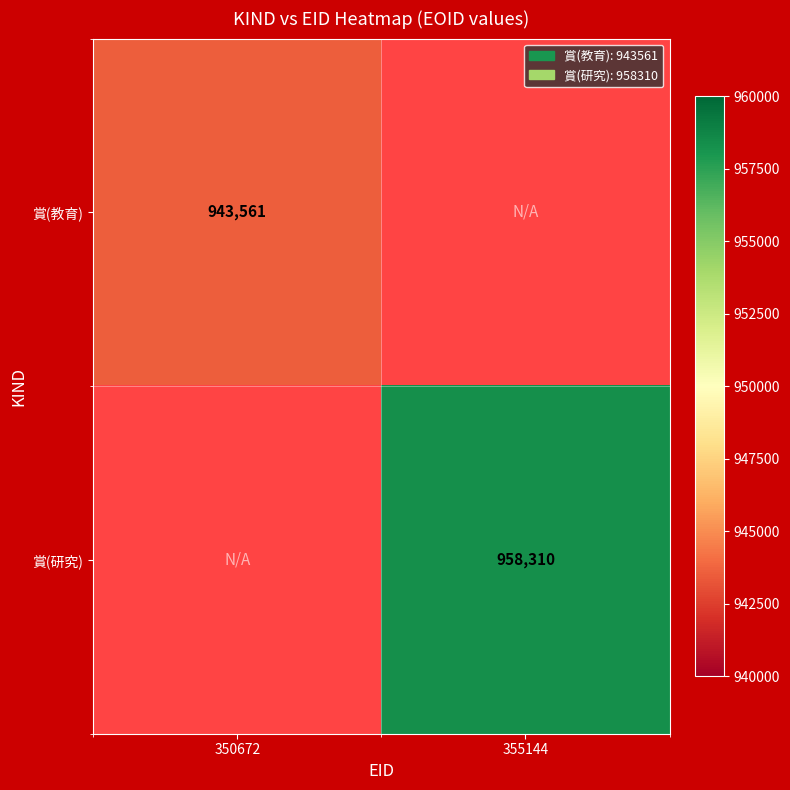

At how many categories does at least one series exceed 956987?

1